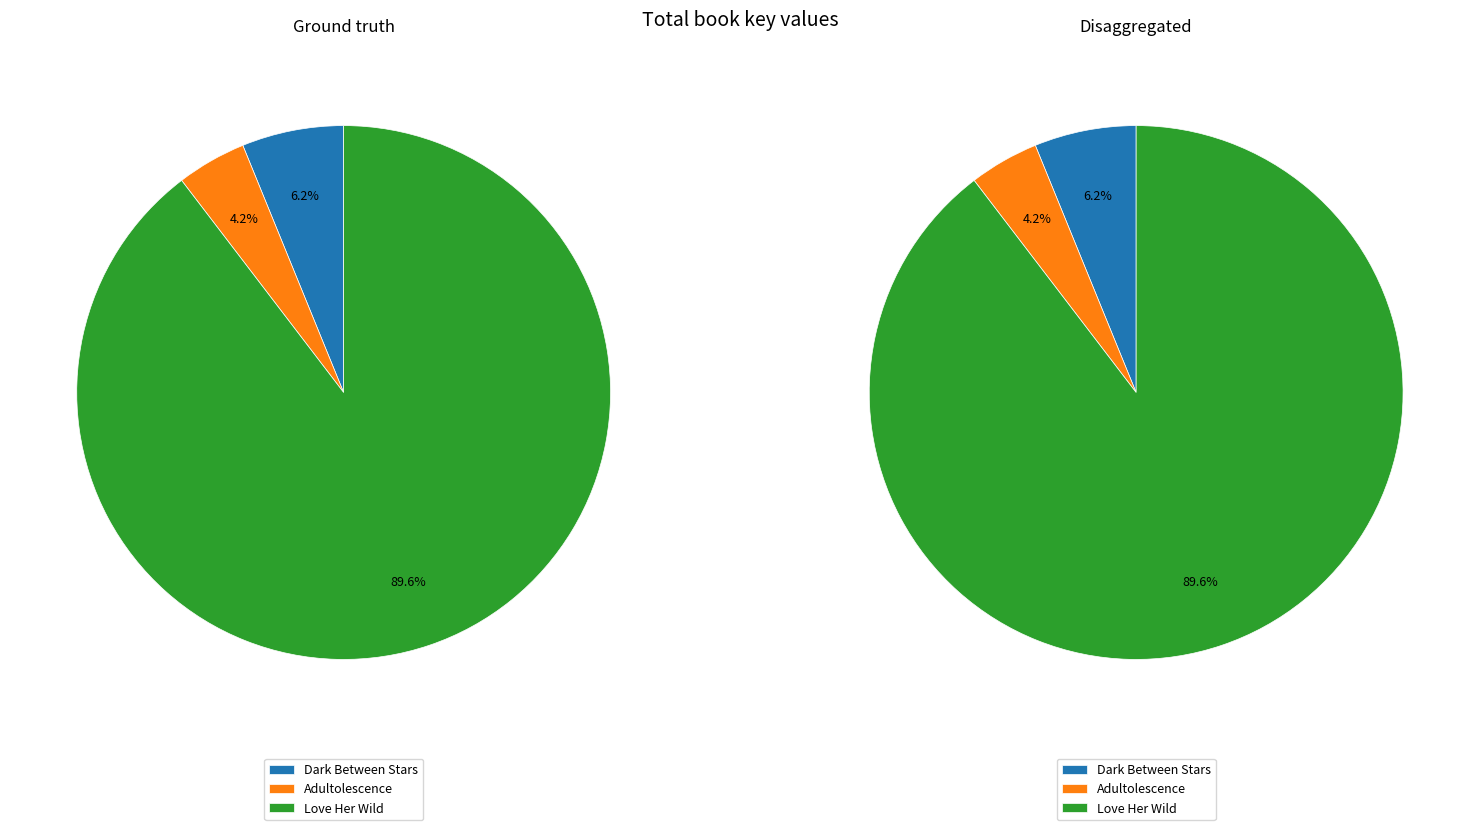

Is it true that Love Her Wild is 99% of the pie?

False